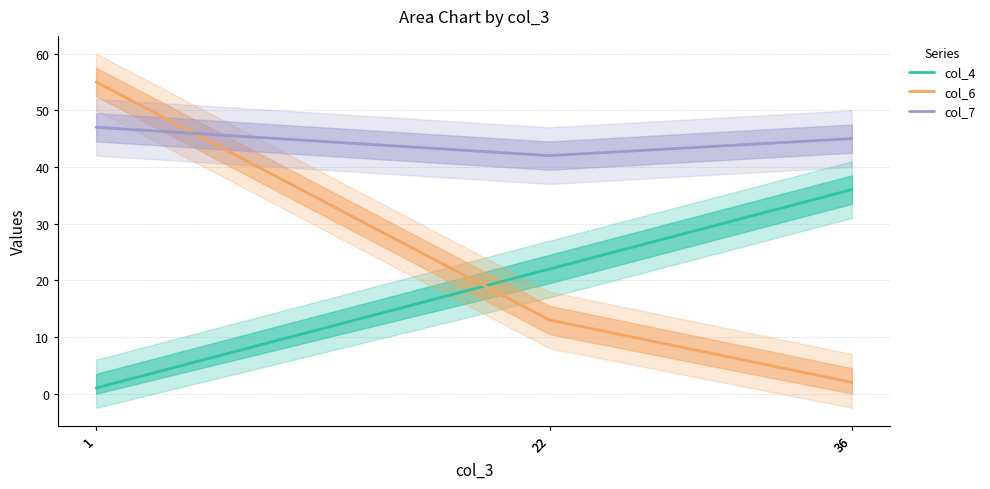

True or false: col_7 and col_4 cross at least once.

False